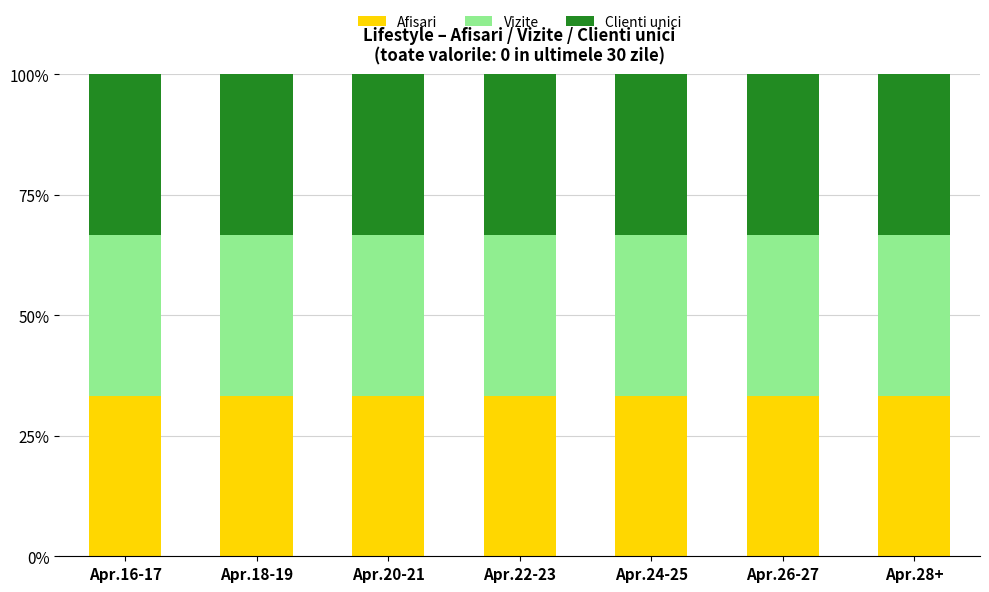

What is the total value across all series at Apr.18-19?

100.0